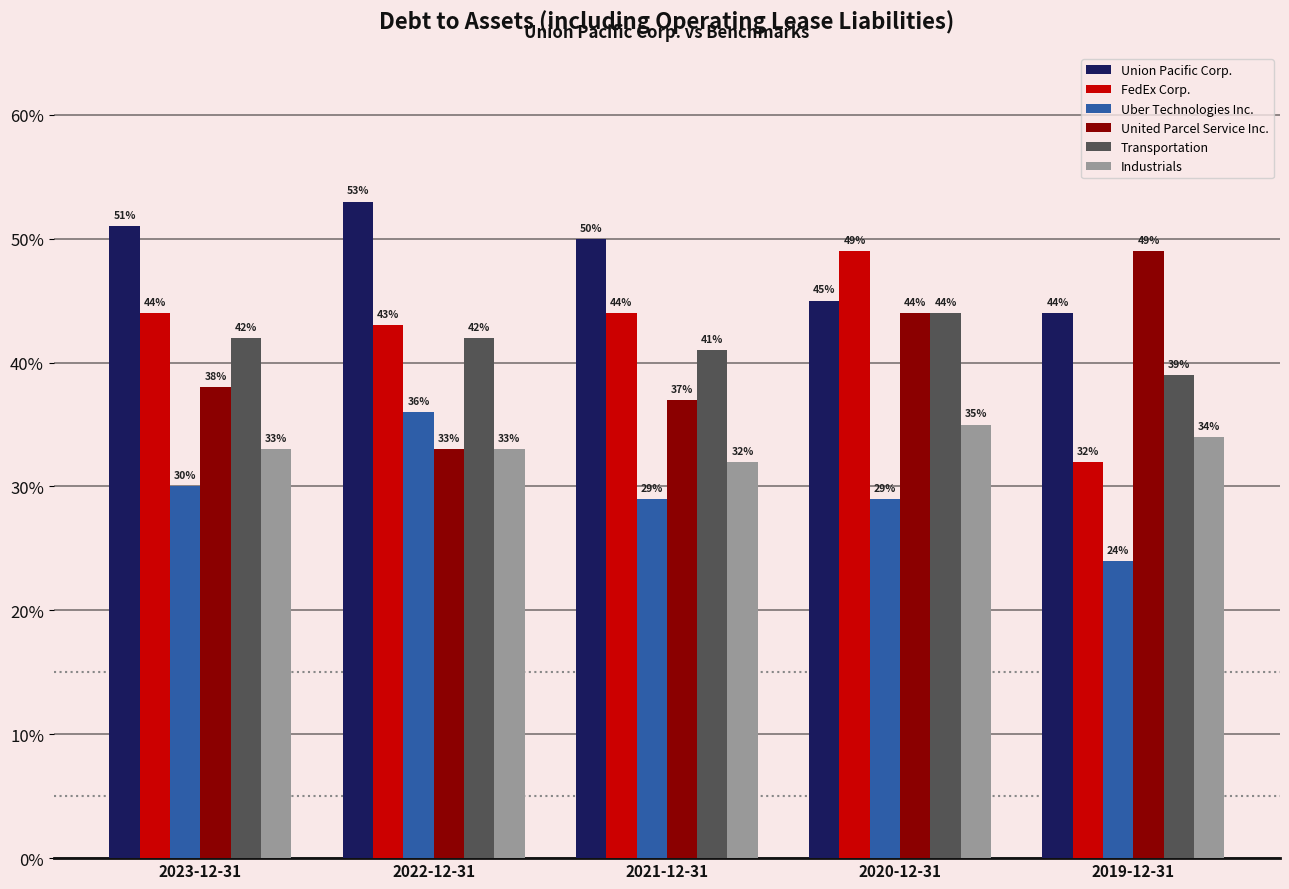

List the labels in order of Uber Technologies Inc. value, smallest first.

2019-12-31, 2021-12-31, 2020-12-31, 2023-12-31, 2022-12-31